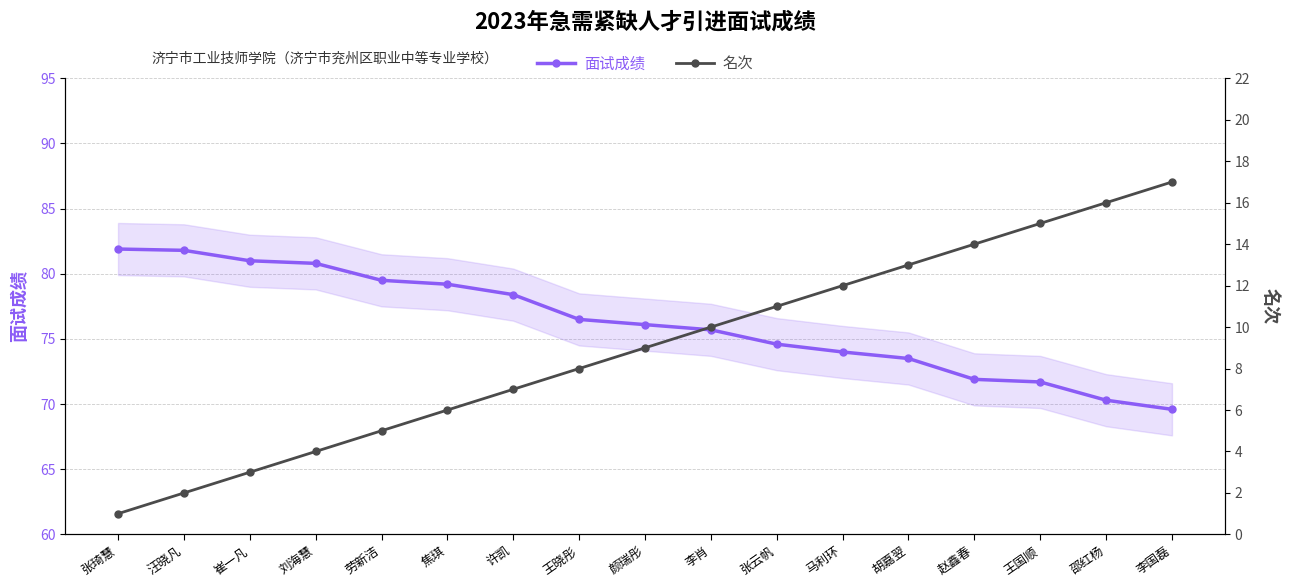

What are all the series names shown in the legend?

面试成绩, 名次